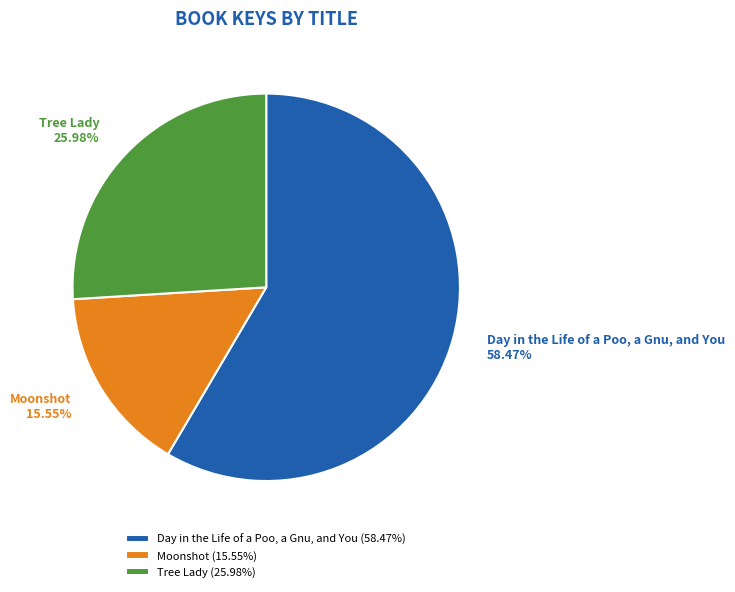

Combined, do Tree Lady and Day in the Life of a Poo, a Gnu, and You account for over 50%?

Yes